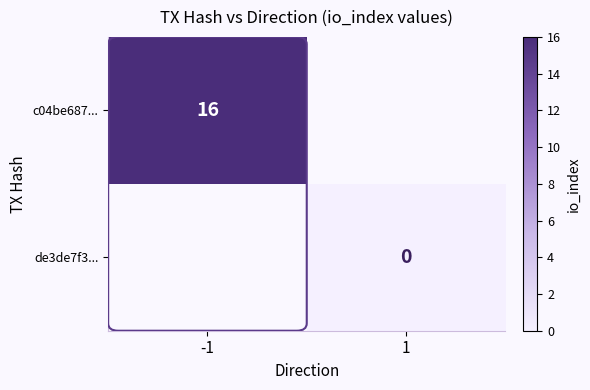

The c04be687... series shows 16 at -1. True or false?

True